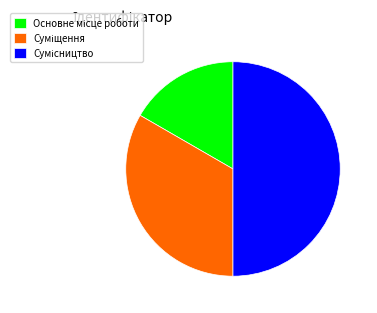

To the nearest percent, what is the combined percentage of Суміщення and Основне місце роботи?

50%